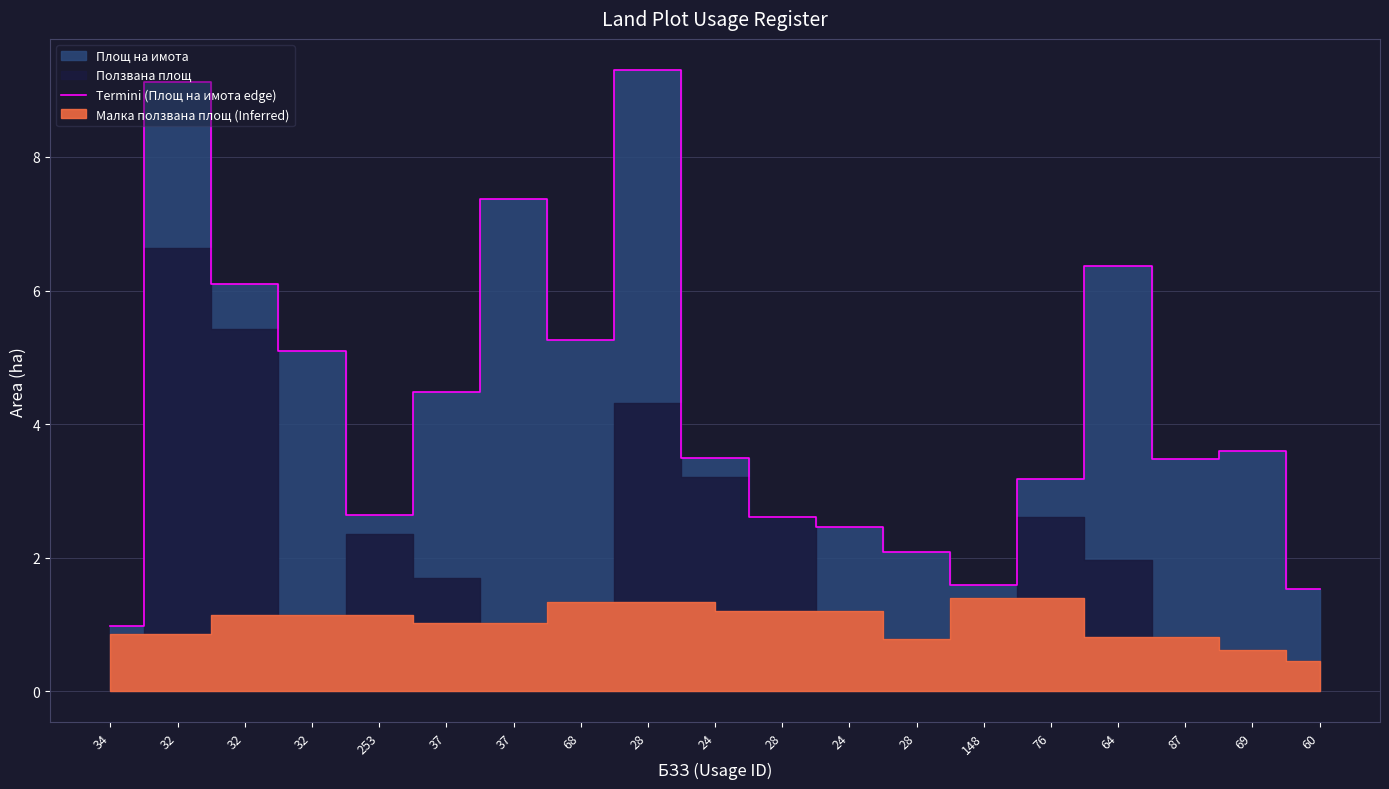

Rank the categories by value from lowest to highest.

34, 60, 148, 28, 24, 28, 253, 76, 87, 24, 69, 37, 32, 68, 32, 64, 37, 32, 28